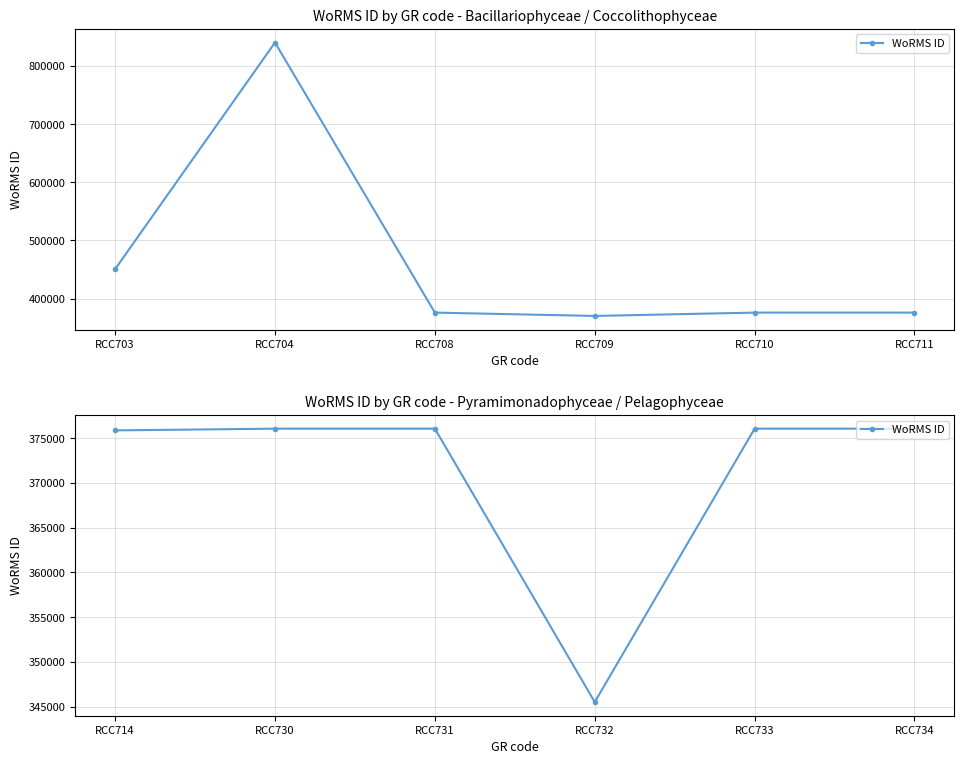

What is the sum of the values at RCC733 and RCC731?

752146